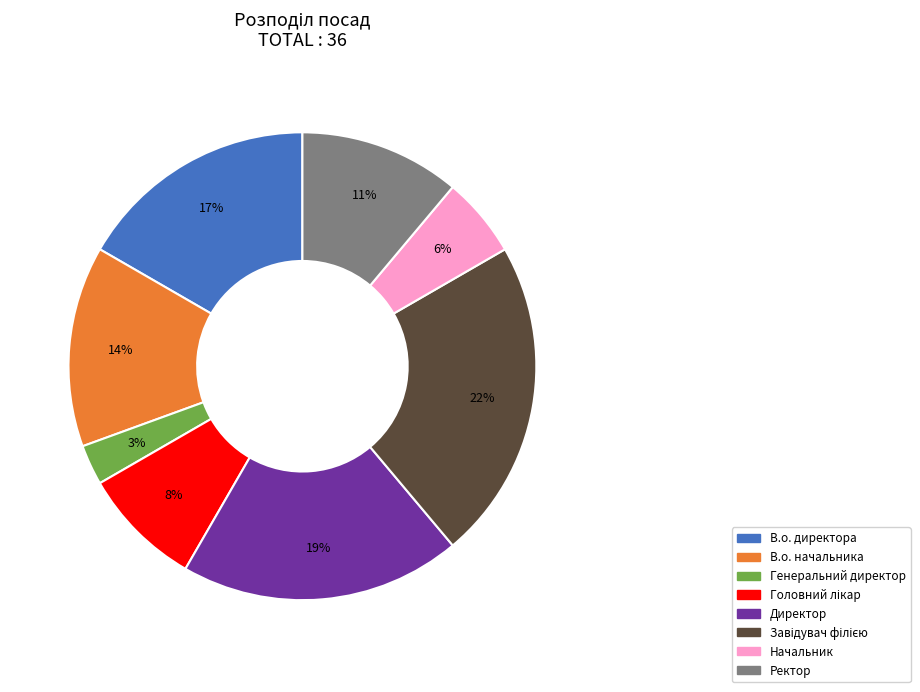

Which slice is the smallest?

Генеральний директор